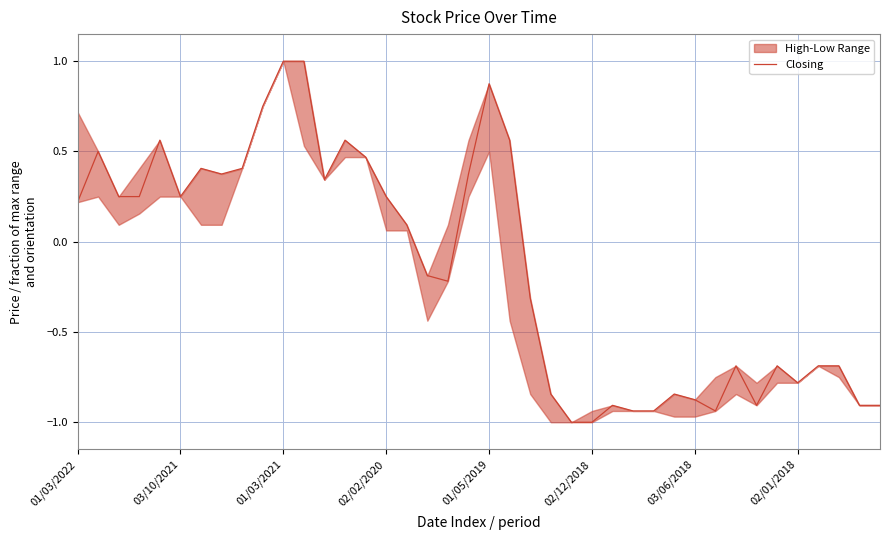

Where does the Closing series first go above 0?

01/03/2022